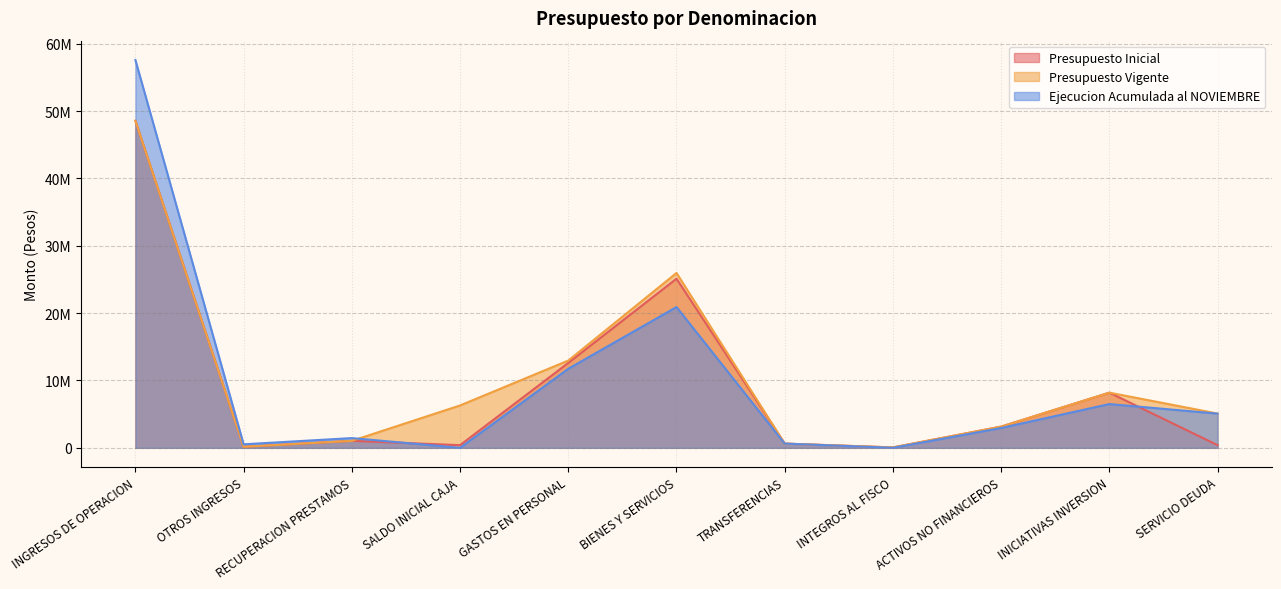

Which label corresponds to the largest value in the chart?

INGRESOS DE OPERACION